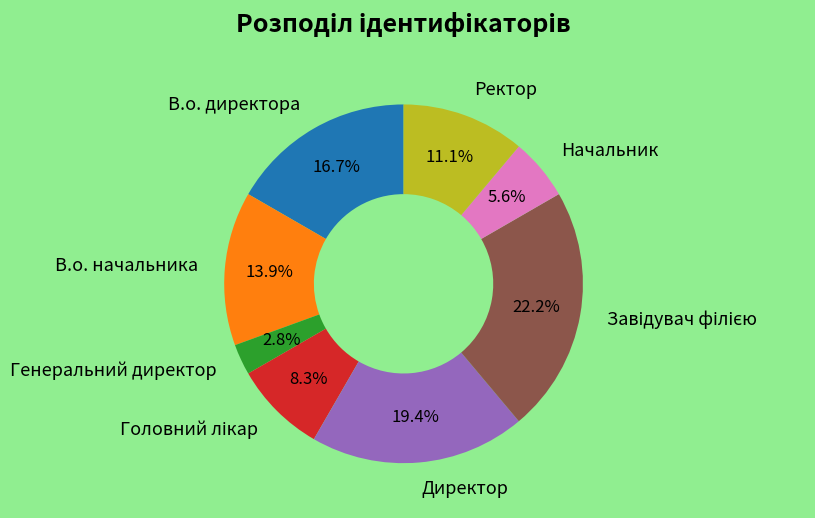

Which slice is the smallest?

Генеральний директор